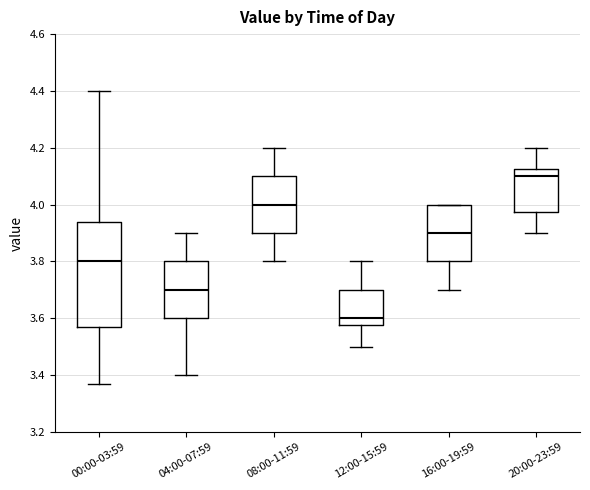

Reading left to right, transcribe this box plot: for each box, give where its median line is, the range the box spans, and where its two whiskers end, as read against the y-axis. The values are not printed on the chart, so give them approximately, as read against the axis.

00:00-03:59: median 3.80, box 3.58 to 3.94, whiskers 3.38 to 4.40
04:00-07:59: median 3.70, box 3.60 to 3.80, whiskers 3.40 to 3.90
08:00-11:59: median 4.00, box 3.90 to 4.10, whiskers 3.80 to 4.20
12:00-15:59: median 3.60, box 3.58 to 3.70, whiskers 3.50 to 3.80
16:00-19:59: median 3.90, box 3.80 to 4.00, whiskers 3.70 to 4.00
20:00-23:59: median 4.10, box 3.98 to 4.12, whiskers 3.90 to 4.20